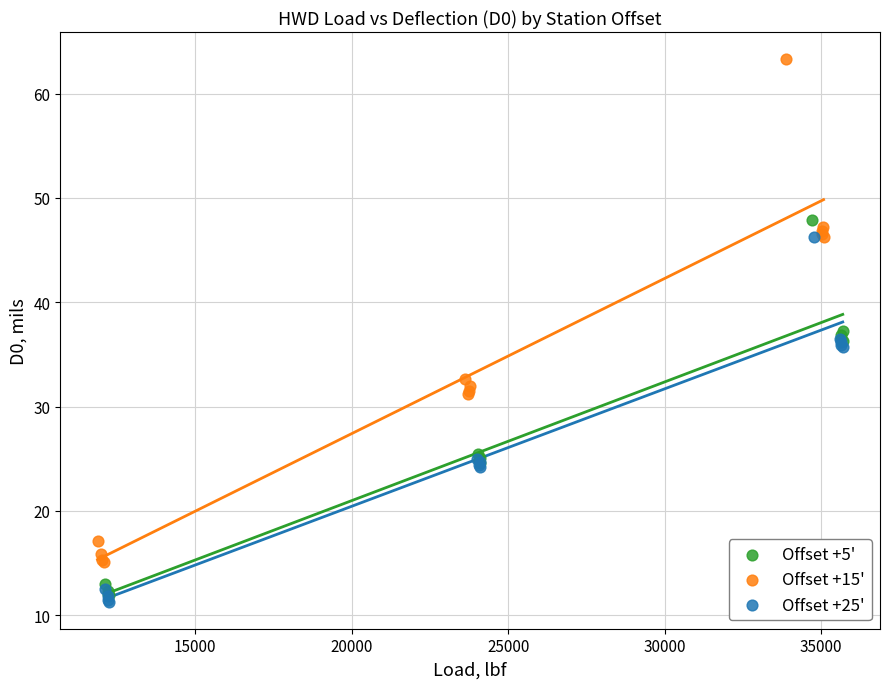

Which series has the largest Y range (max minus min)?

Offset +15'